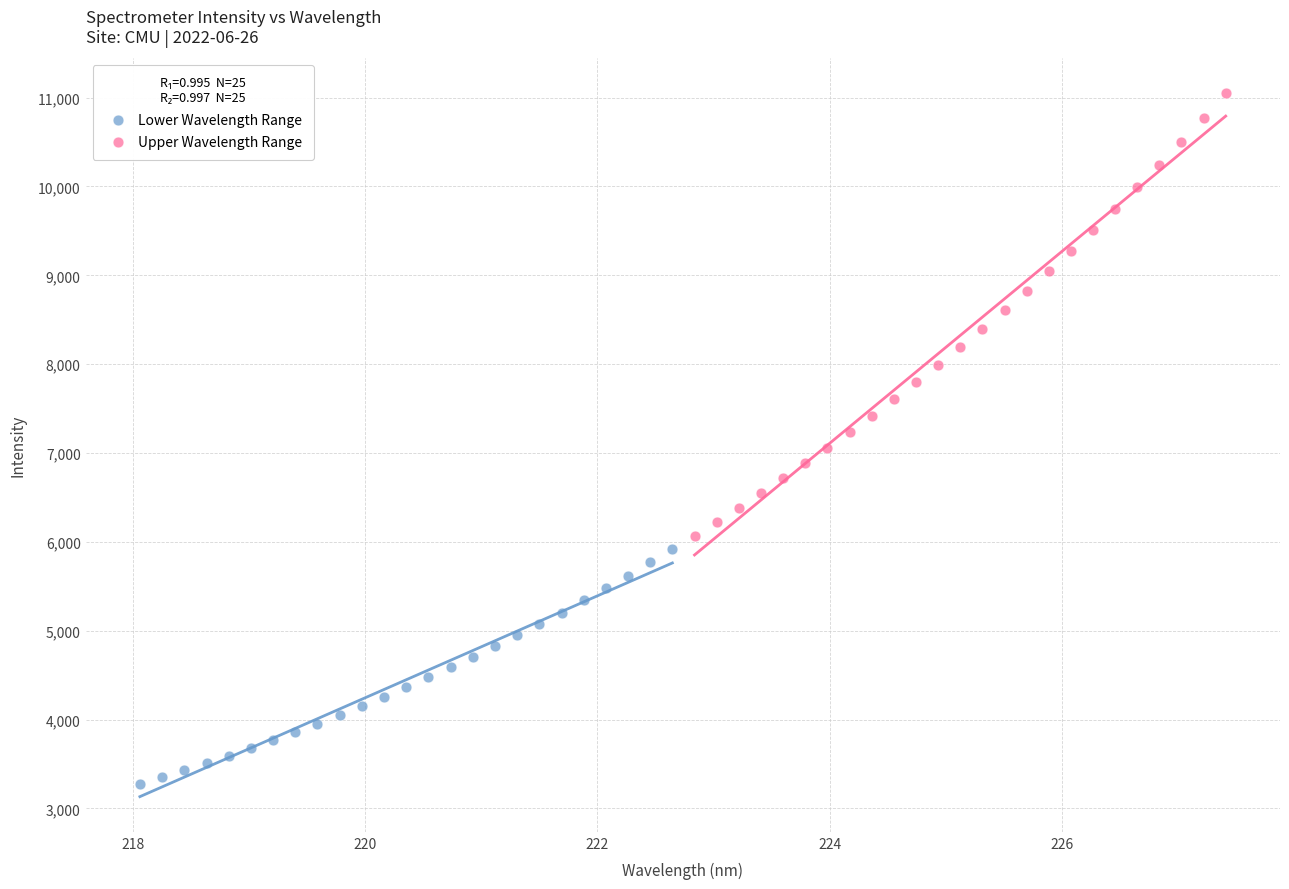

Which series contains the highest Y value?

Upper Wavelength Range